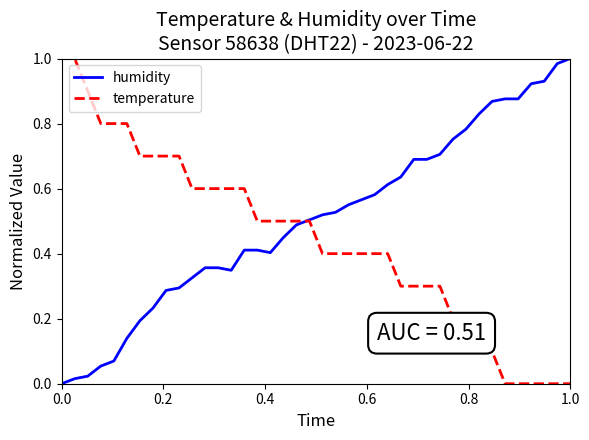

Rank the series by their average value, from highest to lowest.

humidity, temperature